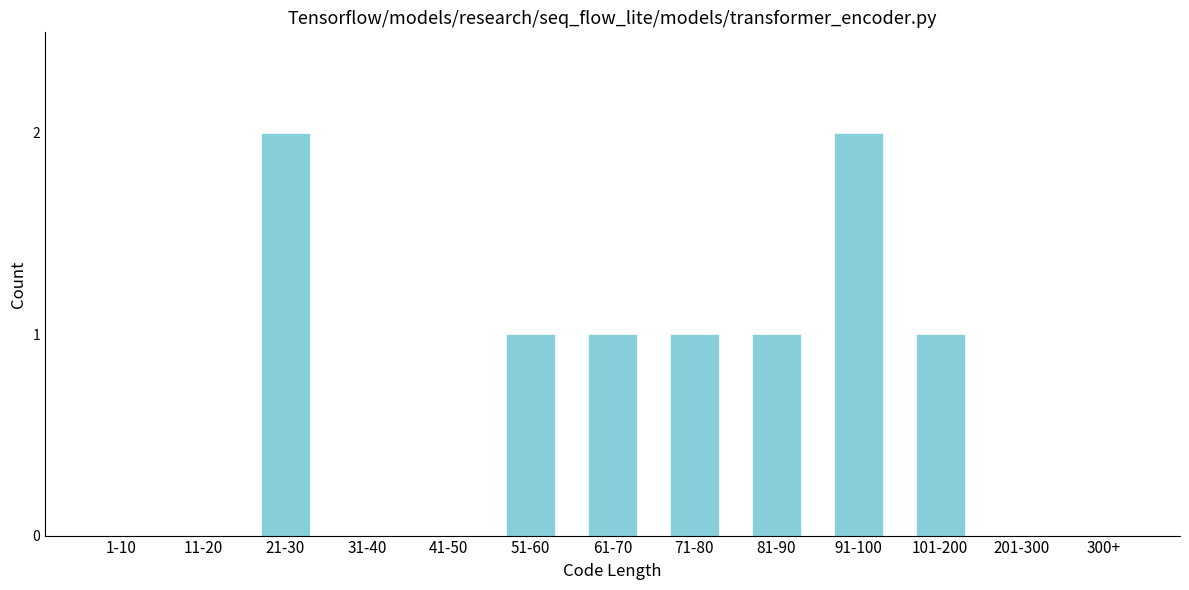

Reading left to right, list all the values displayed in this chart.

1-10=0	11-20=0	21-30=2	31-40=0	41-50=0	51-60=1	61-70=1	71-80=1	81-90=1	91-100=2	101-200=1	201-300=0	300+=0